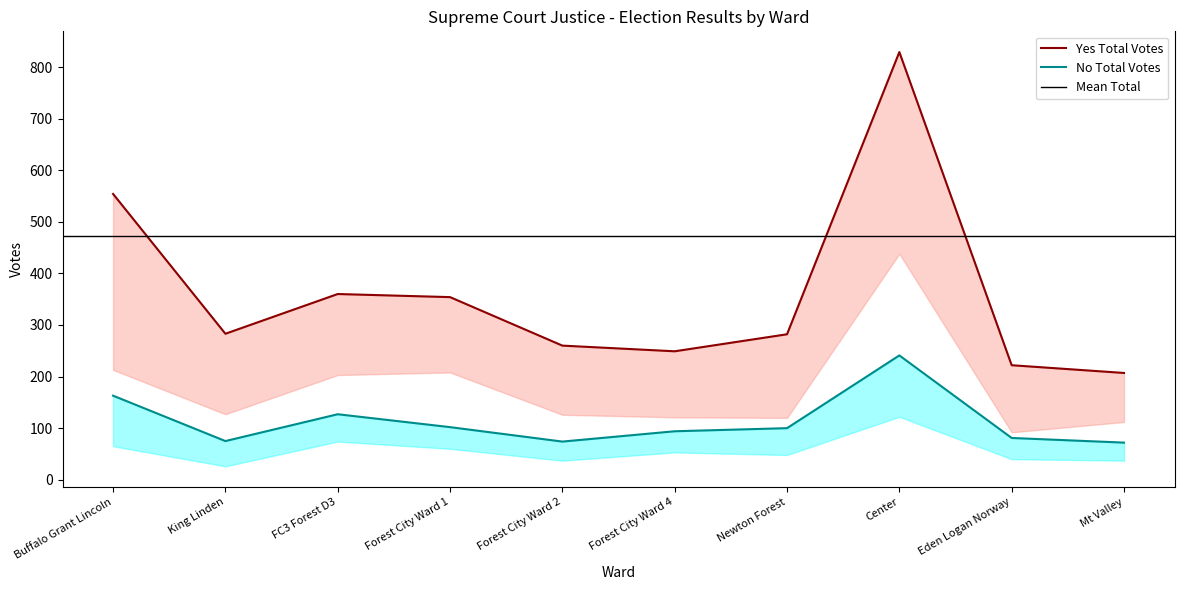

What is the average value of the Yes Absentee series?

176